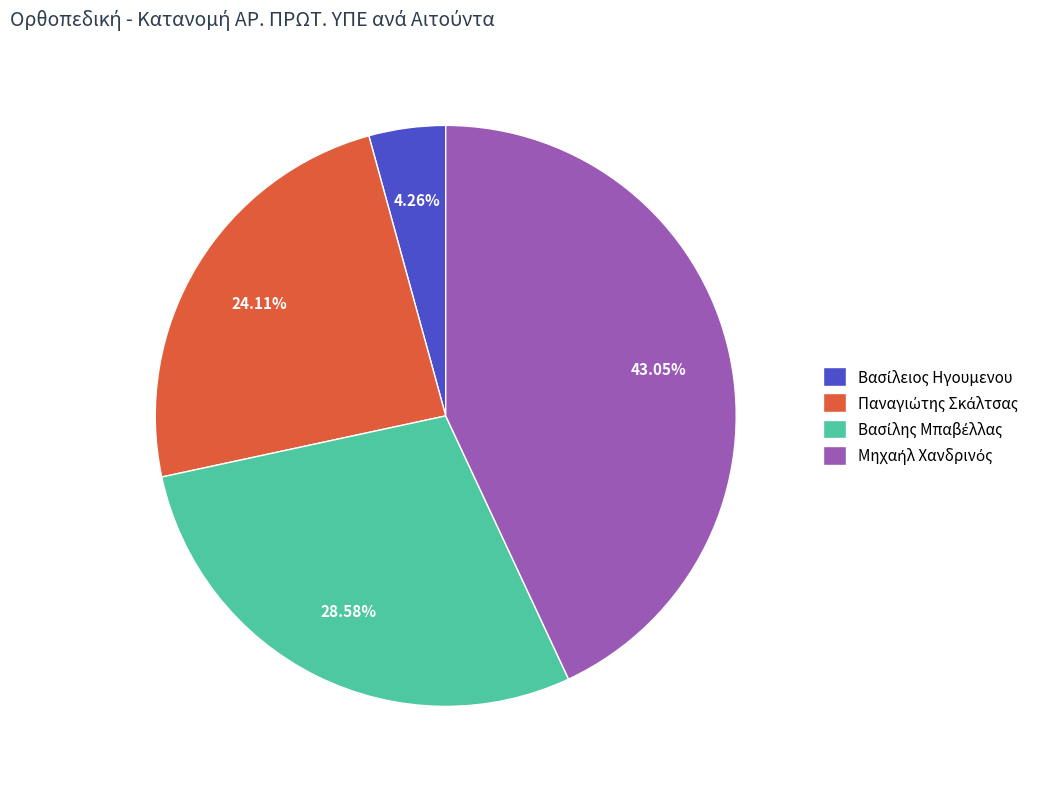

Is there a majority slice in this chart?

No